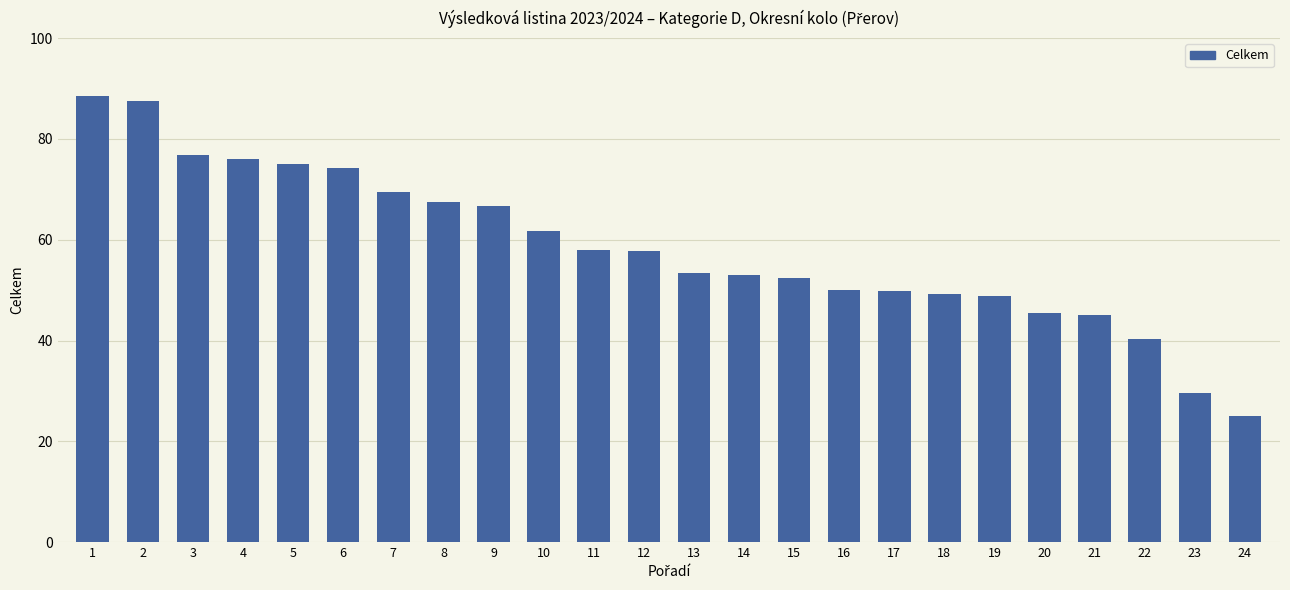

What is the sum of the values at 12 and 6?

132.0